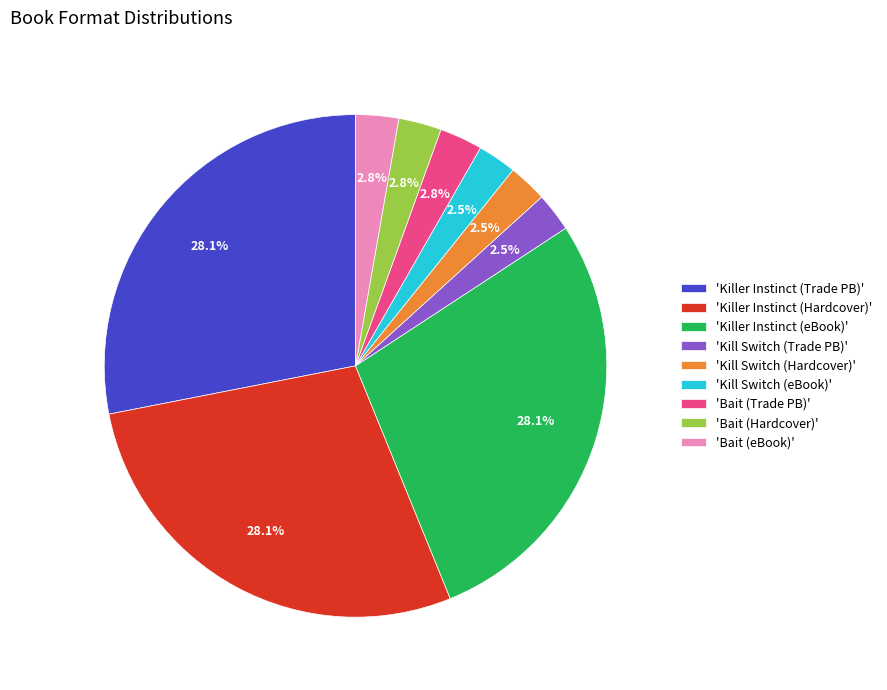

Is there any slice that represents more than half of the pie?

No